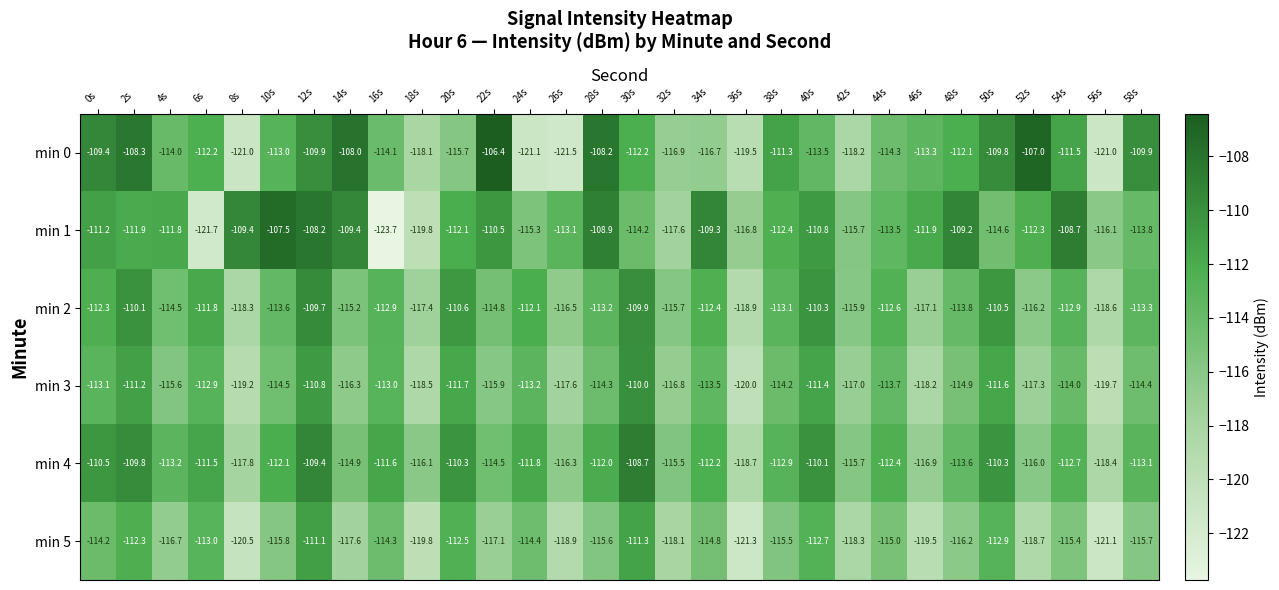

What is the smallest value displayed?

-123.7